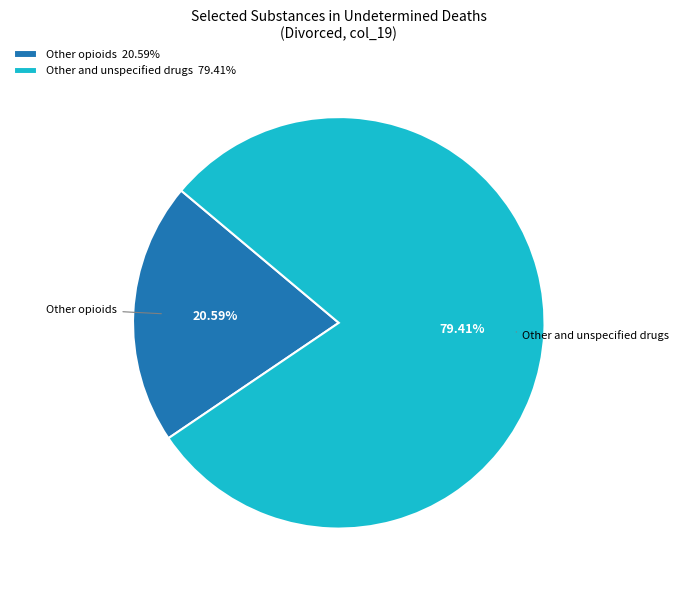

Is the sum of Other and unspecified drugs 79.41% and Other opioids 20.59% greater than half?

Yes